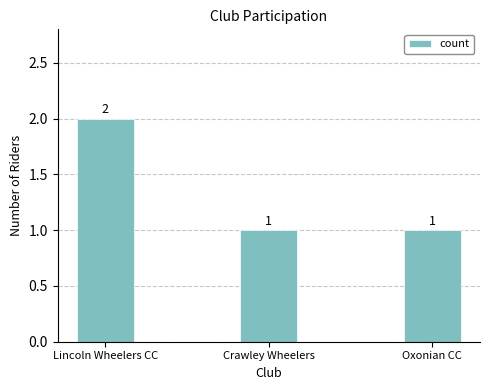

What is the difference between the maximum and minimum values?

1